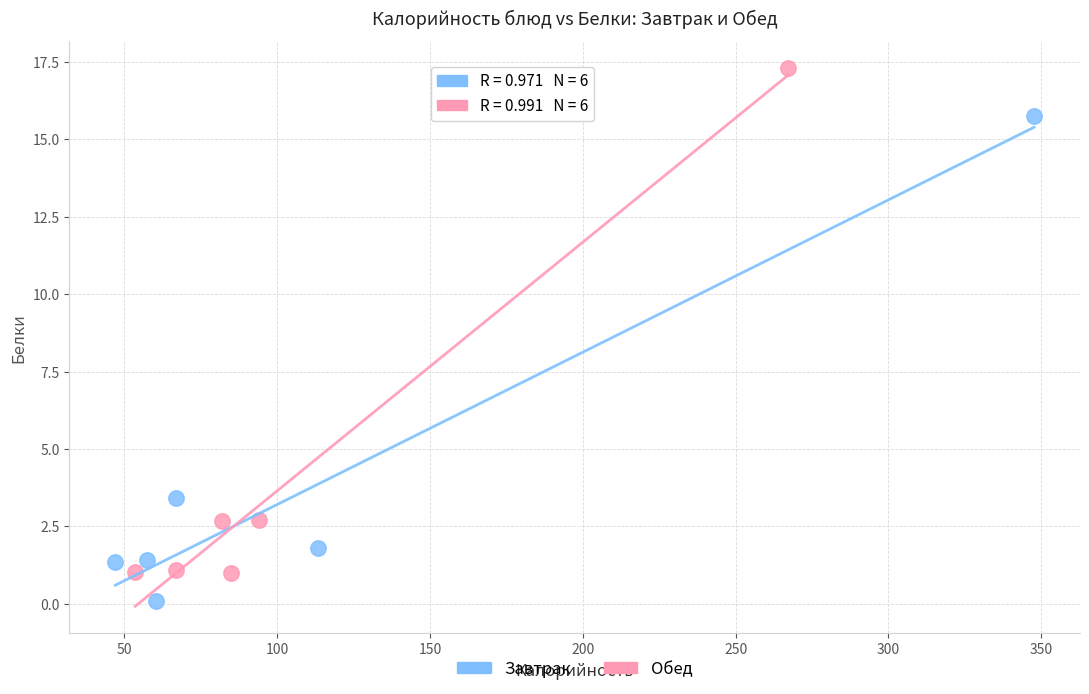

What are all the series names shown in the legend?

Завтрак, Обед